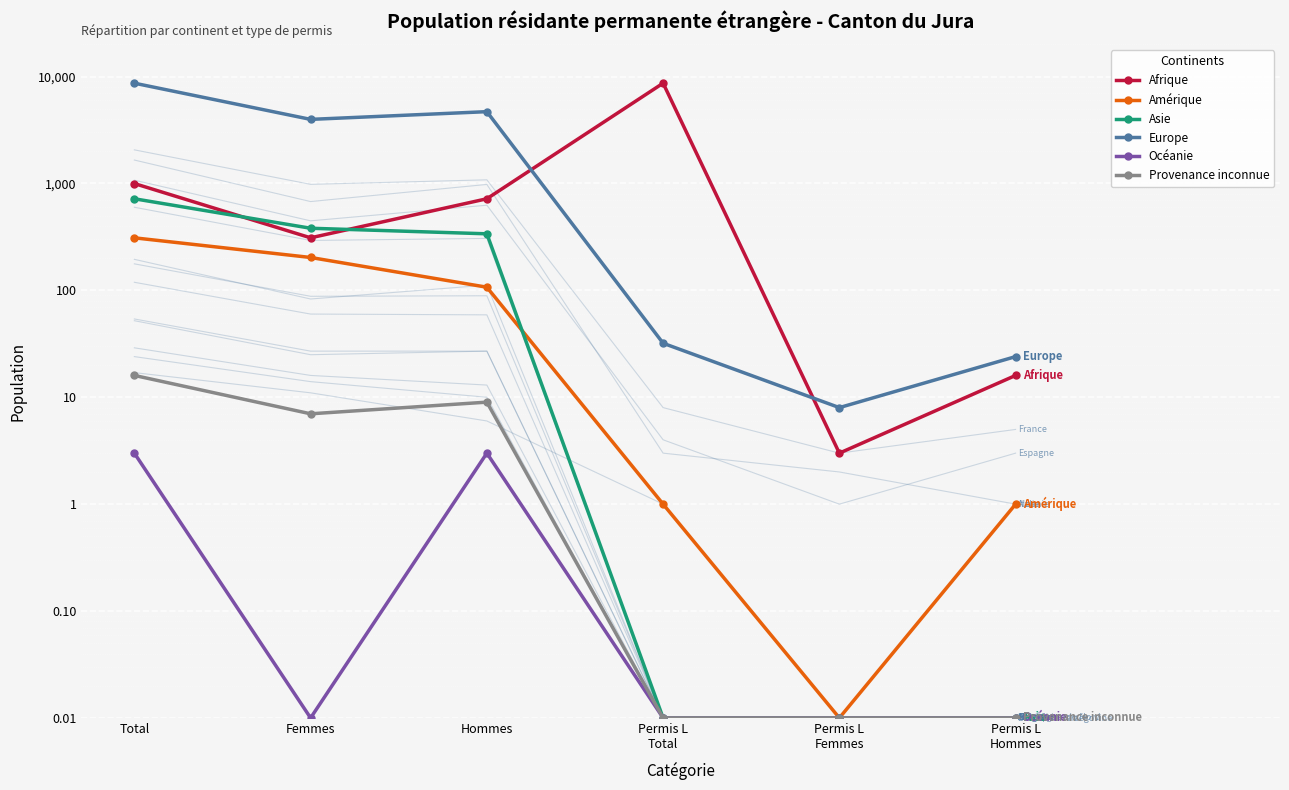

What are all the series names shown in the legend?

Afrique, Amérique, Asie, Europe, Océanie, Provenance inconnue